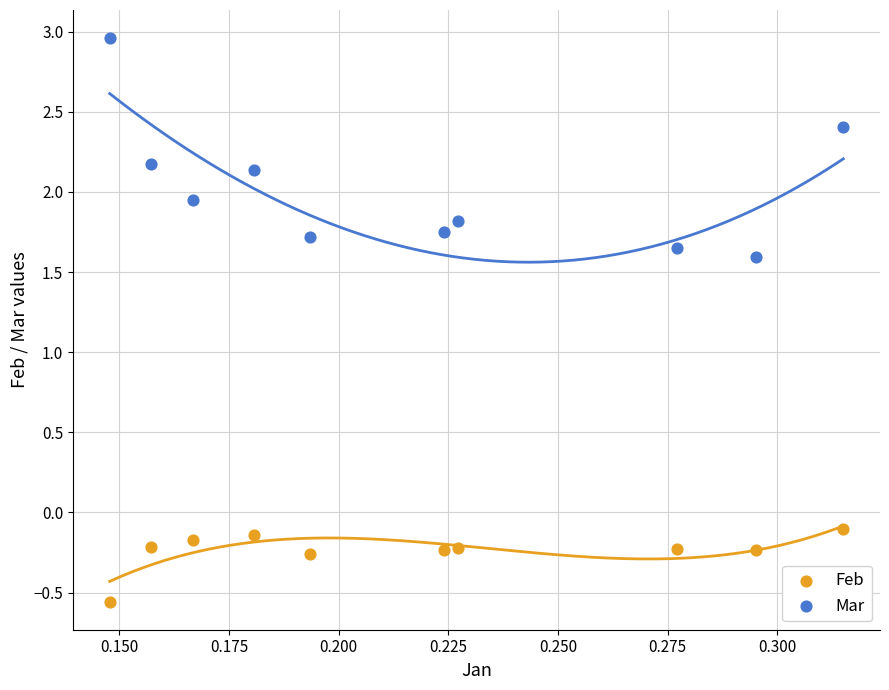

Which series reaches the minimum Y coordinate?

Feb